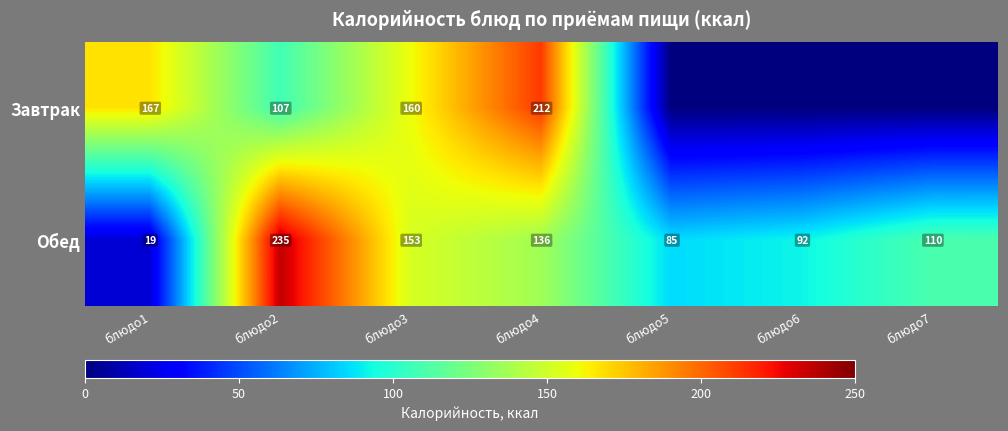

The Обед series shows 403.1 at блюдо2. True or false?

False